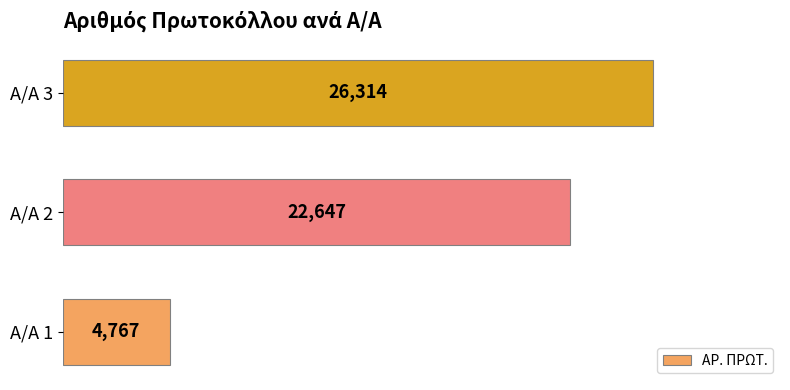

The value at Α/Α 2 is 22647. True or false?

True